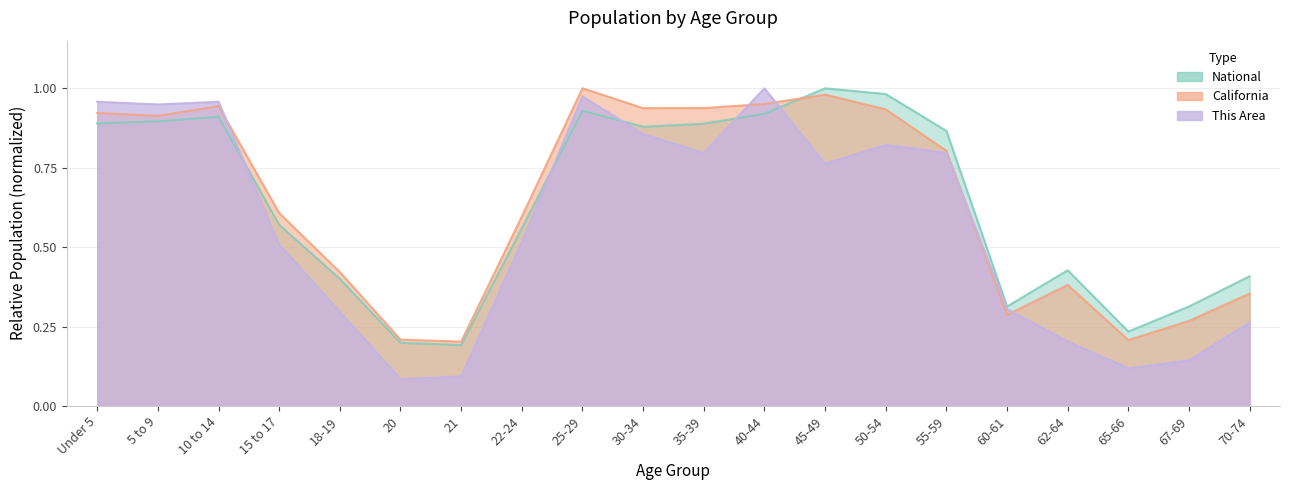

After their last crossing, which series has the higher values: California or National?

National